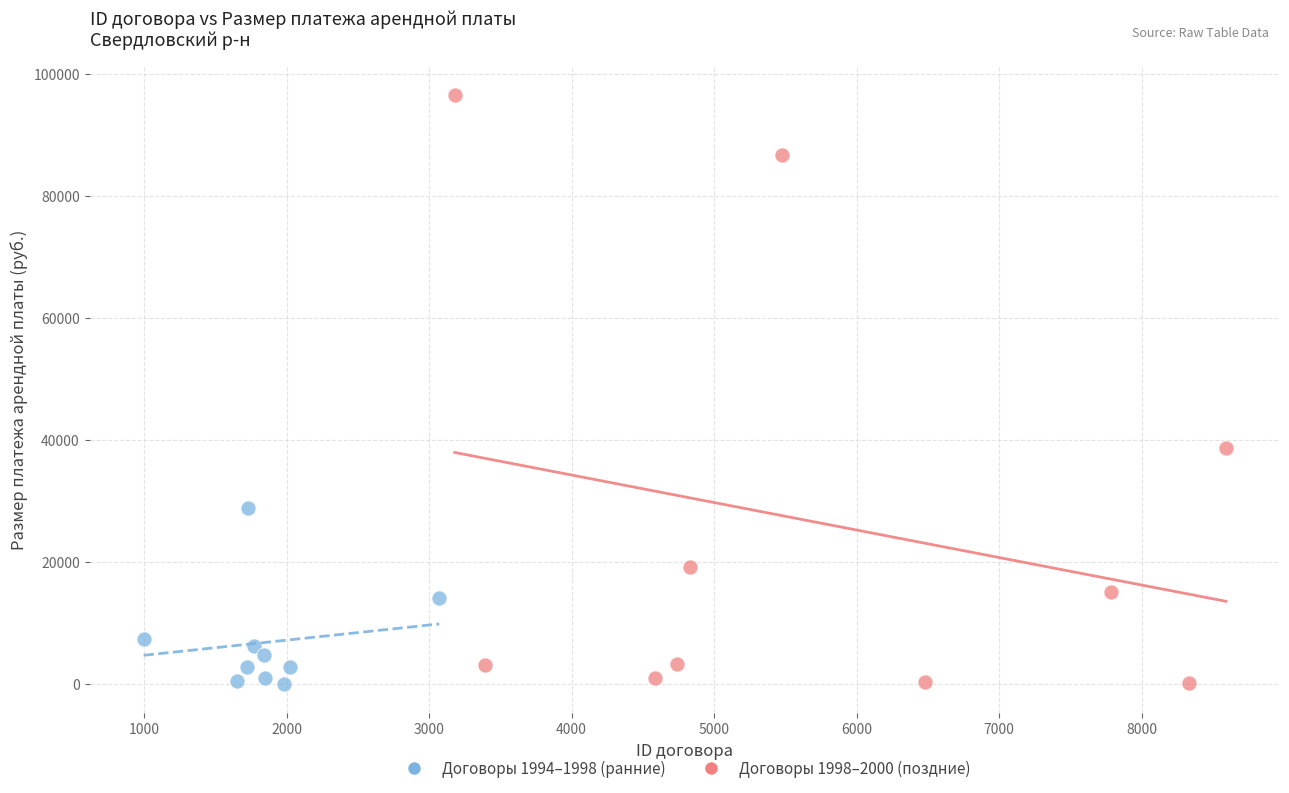

What are all the series names shown in the legend?

Договоры 1994–1998 (ранние), Договоры 1998–2000 (поздние)